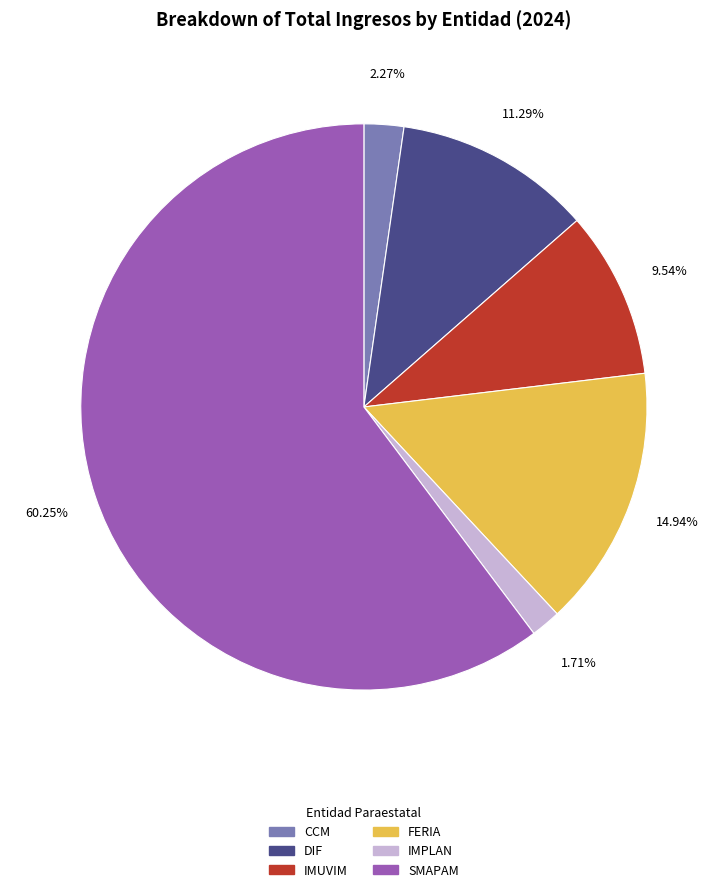

To the nearest percent, what portion does FERIA represent?

15%